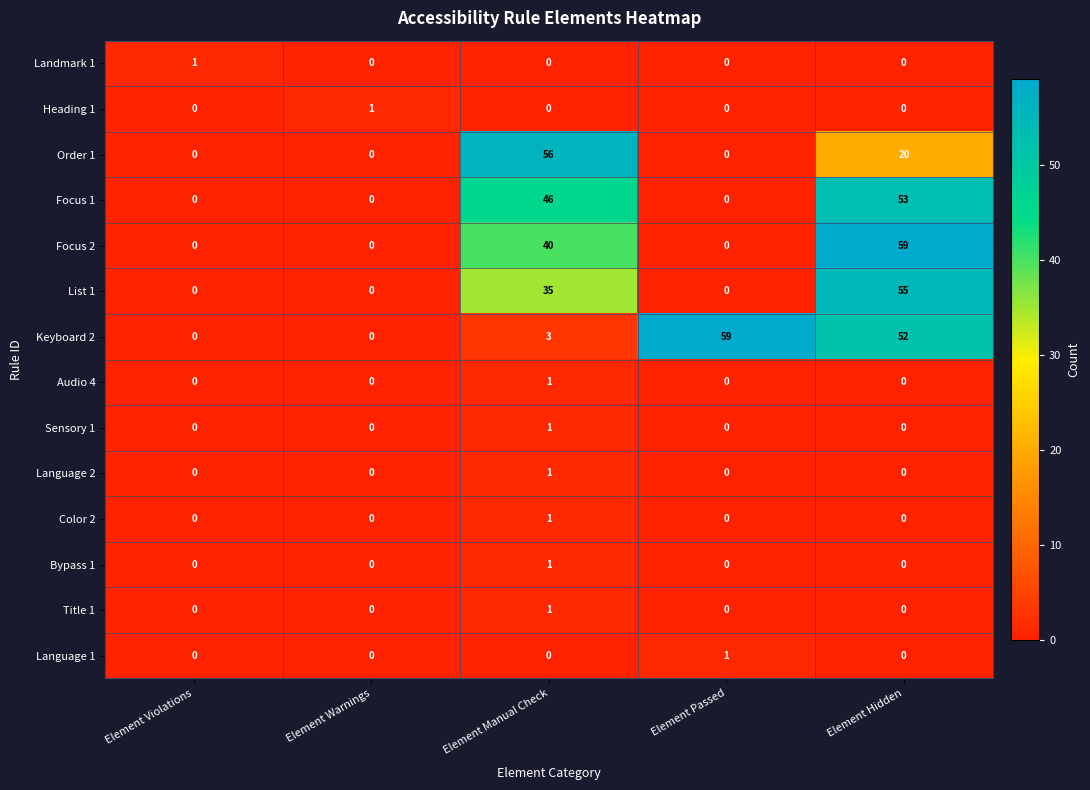

Between Element Violations and Element Manual Check, which series saw the biggest shift?

Order 1